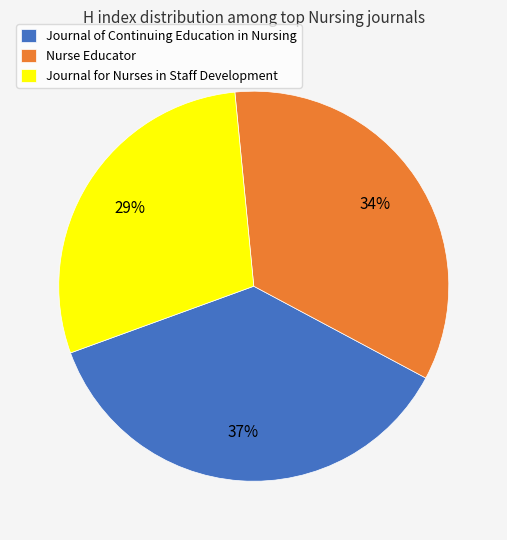

Which slice is the smallest?

Journal for Nurses in Staff Development